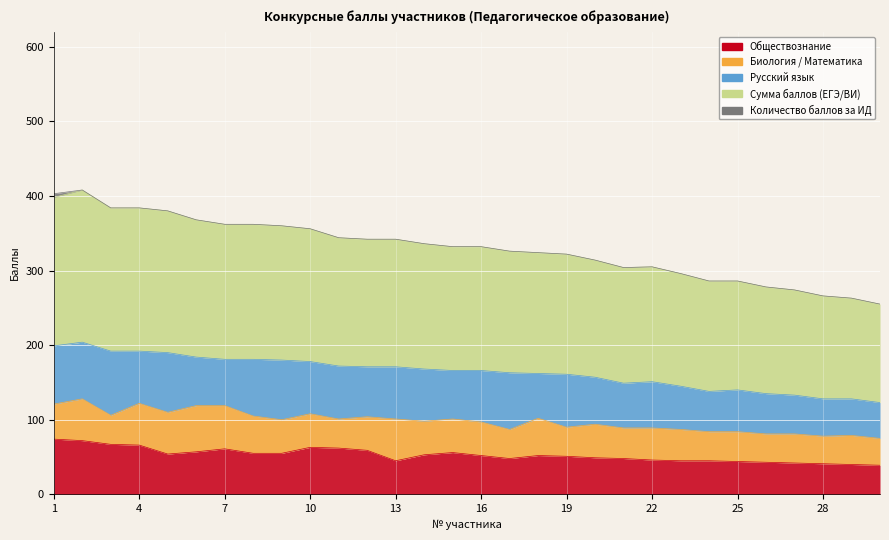

In Сумма баллов (ЕГЭ/ВИ), how many points are higher than both neighbors (excluding endpoints)?

1